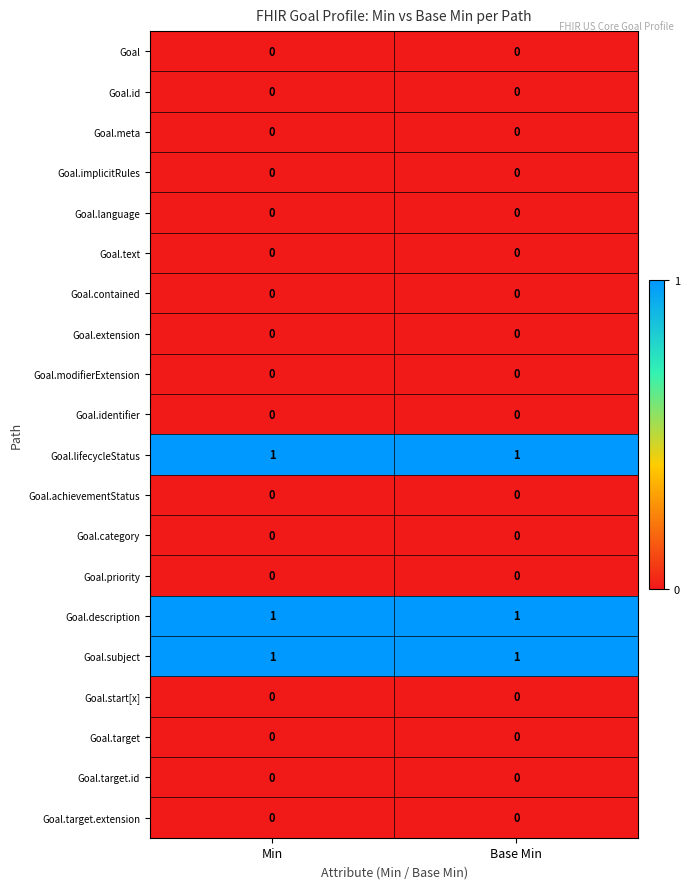

At how many categories does at least one series exceed 0?

2